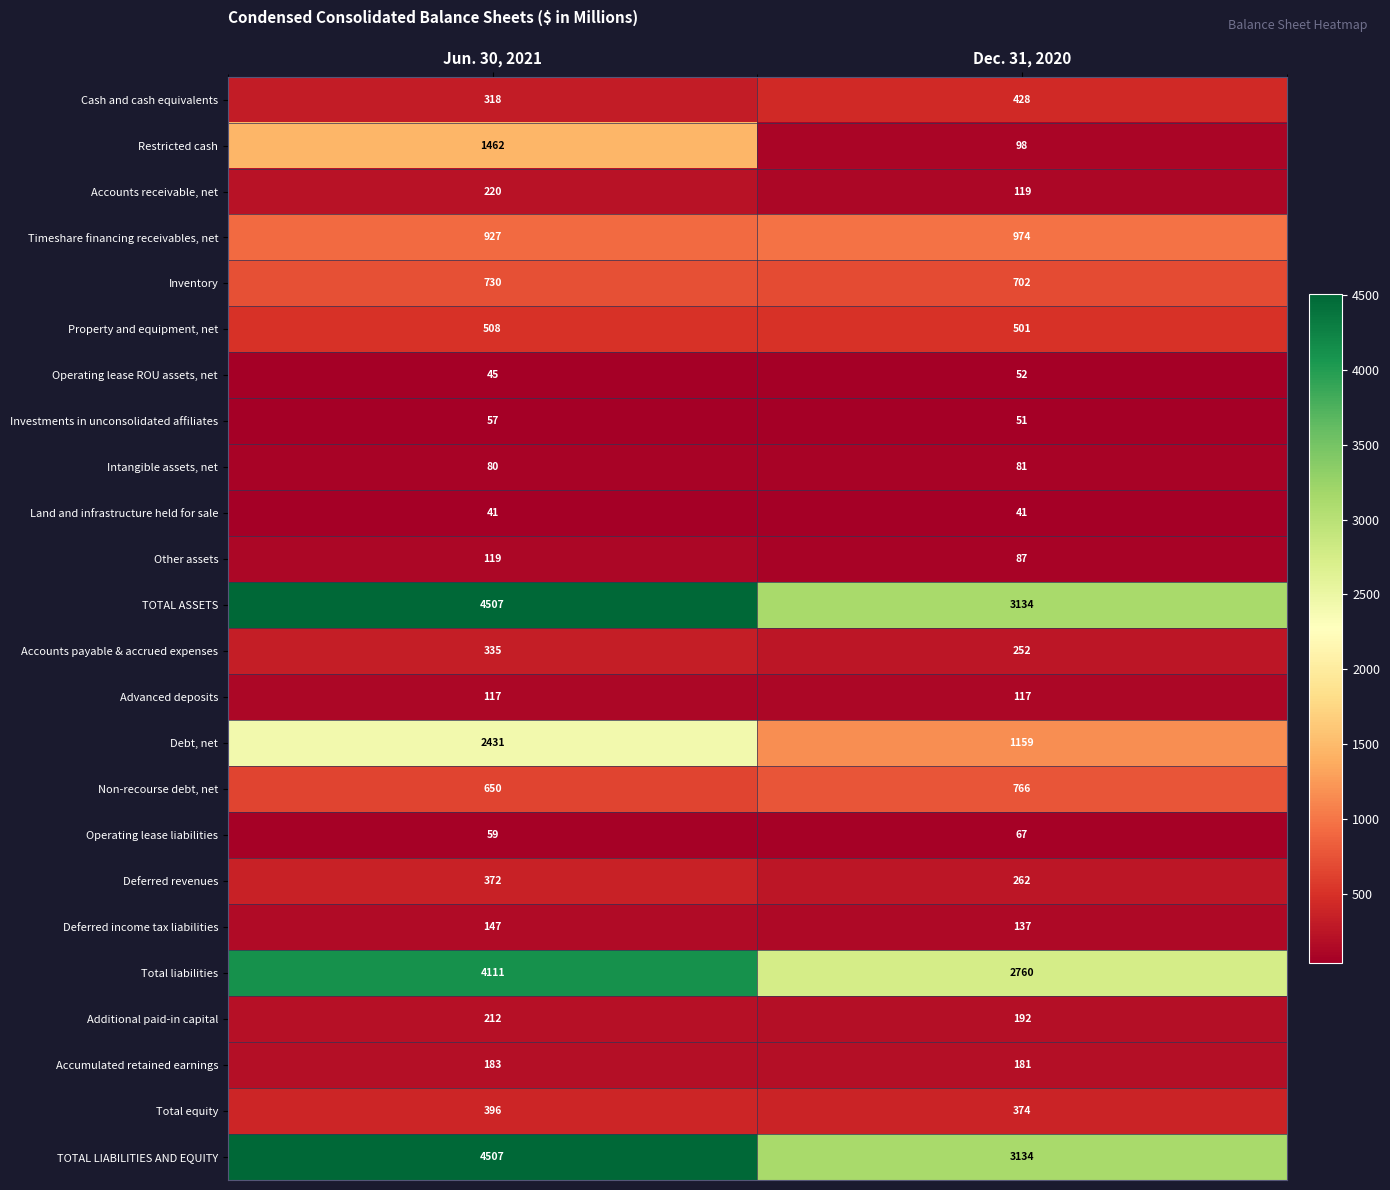

Count the number of categories in the chart.

2